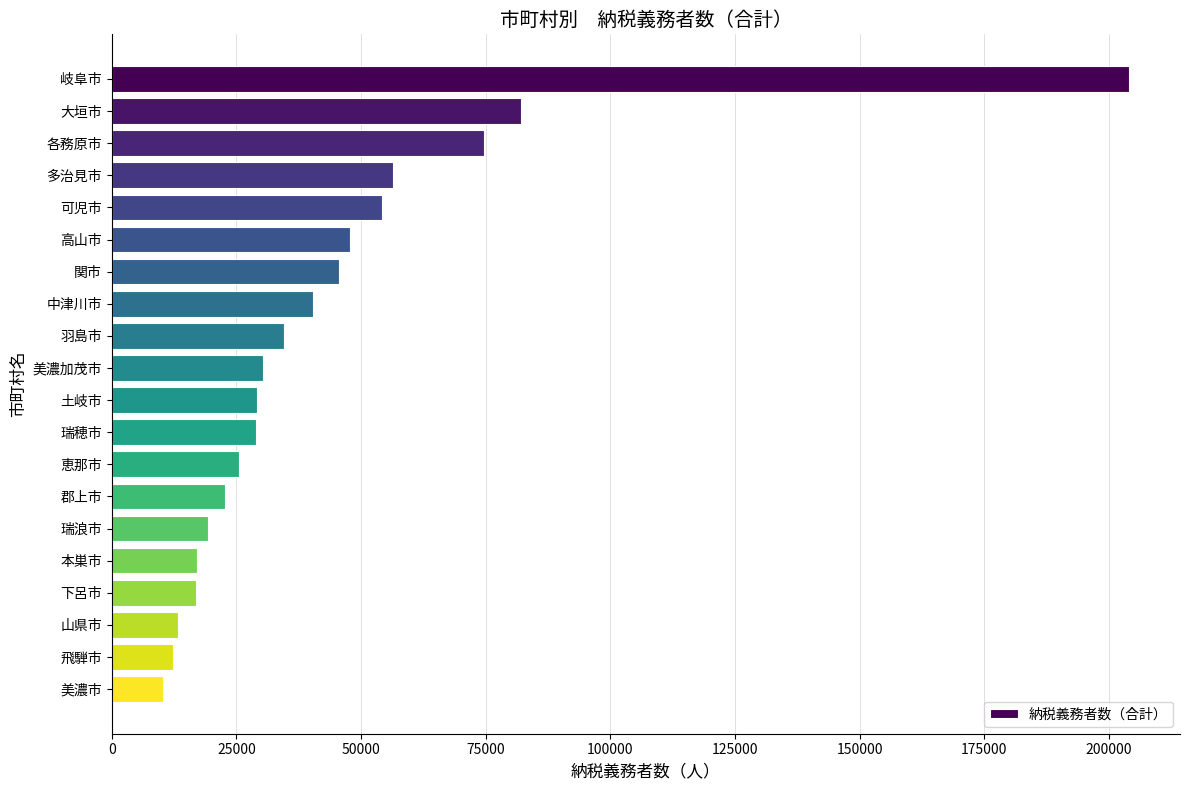

Is it true that the value at 山県市 is 21287?

False